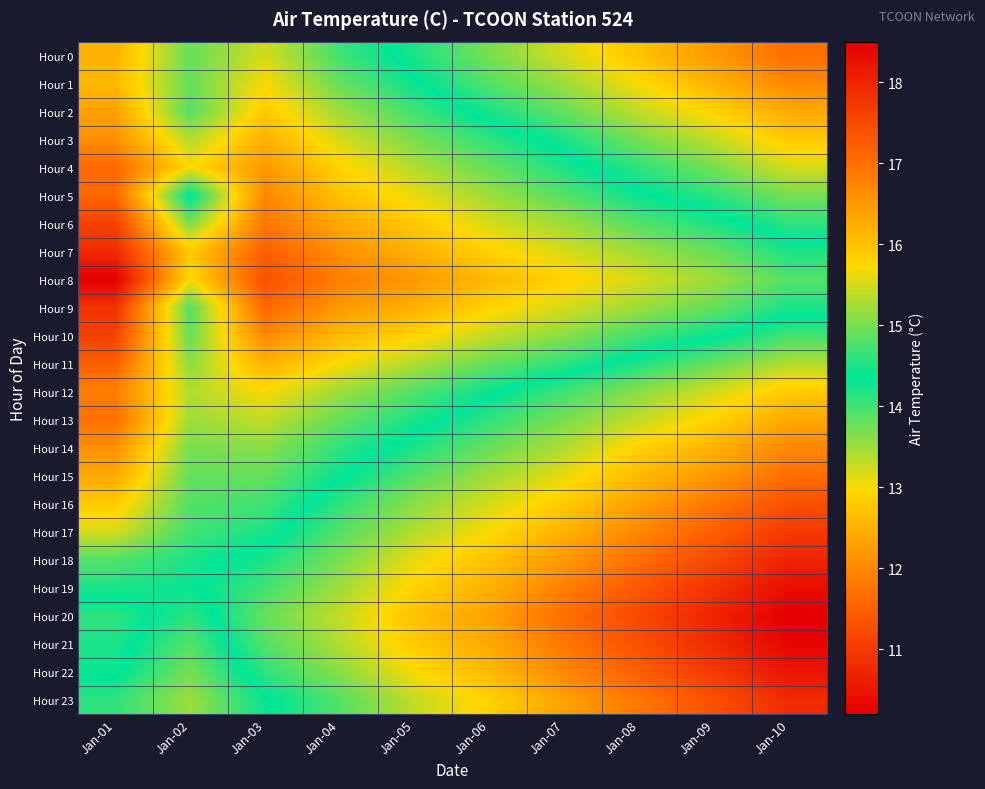

Reading right to left, transcribe all the data shown in this chart.

Hour 0: Jan-10=17.0	Jan-09=16.5	Jan-08=16.0	Jan-07=15.5	Jan-06=15.0	Jan-05=14.5	Jan-04=14.0	Jan-03=13.2	Jan-02=13.8	Jan-01=12.5
Hour 1: Jan-10=16.7	Jan-09=16.2	Jan-08=15.7	Jan-07=15.2	Jan-06=14.8	Jan-05=14.3	Jan-04=13.8	Jan-03=13.0	Jan-02=13.8	Jan-01=12.6
Hour 2: Jan-10=16.3	Jan-09=15.8	Jan-08=15.4	Jan-07=14.9	Jan-06=14.5	Jan-05=14.0	Jan-04=13.5	Jan-03=12.8	Jan-02=13.9	Jan-01=12.3
Hour 3: Jan-10=15.9	Jan-09=15.4	Jan-08=15.0	Jan-07=14.5	Jan-06=14.1	Jan-05=13.7	Jan-04=13.2	Jan-03=12.5	Jan-02=13.4	Jan-01=12.1
Hour 4: Jan-10=15.5	Jan-09=15.0	Jan-08=14.6	Jan-07=14.2	Jan-06=13.8	Jan-05=13.4	Jan-04=12.9	Jan-03=12.2	Jan-02=13.0	Jan-01=11.6
Hour 5: Jan-10=15.0	Jan-09=14.6	Jan-08=14.3	Jan-07=13.9	Jan-06=13.5	Jan-05=13.1	Jan-04=12.7	Jan-03=12.0	Jan-02=14.4	Jan-01=11.6
Hour 6: Jan-10=14.6	Jan-09=14.2	Jan-08=13.9	Jan-07=13.5	Jan-06=13.2	Jan-05=12.8	Jan-04=12.4	Jan-03=11.8	Jan-02=13.7	Jan-01=11.1
Hour 7: Jan-10=14.2	Jan-09=13.8	Jan-08=13.5	Jan-07=13.2	Jan-06=12.9	Jan-05=12.5	Jan-04=12.1	Jan-03=11.5	Jan-02=12.8	Jan-01=10.8
Hour 8: Jan-10=13.9	Jan-09=13.5	Jan-08=13.2	Jan-07=12.9	Jan-06=12.6	Jan-05=12.2	Jan-04=11.9	Jan-03=11.3	Jan-02=13.0	Jan-01=10.2
Hour 9: Jan-10=14.2	Jan-09=13.8	Jan-08=13.5	Jan-07=13.2	Jan-06=12.9	Jan-05=12.5	Jan-04=12.2	Jan-03=11.6	Jan-02=13.9	Jan-01=10.9
Hour 10: Jan-10=14.7	Jan-09=14.3	Jan-08=14.0	Jan-07=13.6	Jan-06=13.3	Jan-05=12.9	Jan-04=12.6	Jan-03=12.0	Jan-02=13.8	Jan-01=11.1
Hour 11: Jan-10=15.3	Jan-09=14.9	Jan-08=14.5	Jan-07=14.1	Jan-06=13.8	Jan-05=13.4	Jan-04=13.0	Jan-03=12.5	Jan-02=13.6	Jan-01=11.5
Hour 12: Jan-10=15.9	Jan-09=15.5	Jan-08=15.1	Jan-07=14.7	Jan-06=14.3	Jan-05=13.9	Jan-04=13.5	Jan-03=13.0	Jan-02=13.4	Jan-01=11.9
Hour 13: Jan-10=16.3	Jan-09=15.8	Jan-08=15.4	Jan-07=15.0	Jan-06=14.6	Jan-05=14.2	Jan-04=13.8	Jan-03=13.3	Jan-02=13.5	Jan-01=11.7
Hour 14: Jan-10=16.7	Jan-09=16.2	Jan-08=15.8	Jan-07=15.3	Jan-06=14.9	Jan-05=14.5	Jan-04=14.1	Jan-03=13.6	Jan-02=13.7	Jan-01=12.1
Hour 15: Jan-10=17.0	Jan-09=16.5	Jan-08=16.1	Jan-07=15.6	Jan-06=15.2	Jan-05=14.8	Jan-04=14.3	Jan-03=13.8	Jan-02=13.8	Jan-01=12.4
Hour 16: Jan-10=17.4	Jan-09=16.9	Jan-08=16.4	Jan-07=15.9	Jan-06=15.5	Jan-05=15.1	Jan-04=14.6	Jan-03=14.0	Jan-02=13.9	Jan-01=12.8
Hour 17: Jan-10=17.7	Jan-09=17.2	Jan-08=16.7	Jan-07=16.2	Jan-06=15.7	Jan-05=15.3	Jan-04=14.8	Jan-03=14.2	Jan-02=14.0	Jan-01=13.2
Hour 18: Jan-10=18.0	Jan-09=17.5	Jan-08=17.0	Jan-07=16.5	Jan-06=16.0	Jan-05=15.6	Jan-04=15.0	Jan-03=14.5	Jan-02=14.2	Jan-01=13.9
Hour 19: Jan-10=18.3	Jan-09=17.8	Jan-08=17.3	Jan-07=16.8	Jan-06=16.2	Jan-05=15.8	Jan-04=15.2	Jan-03=14.7	Jan-02=14.3	Jan-01=14.2
Hour 20: Jan-10=18.5	Jan-09=18.0	Jan-08=17.5	Jan-07=17.0	Jan-06=16.4	Jan-05=16.0	Jan-04=15.4	Jan-03=14.9	Jan-02=14.1	Jan-01=14.6
Hour 21: Jan-10=18.4	Jan-09=17.9	Jan-08=17.4	Jan-07=16.9	Jan-06=16.3	Jan-05=15.9	Jan-04=15.3	Jan-03=14.8	Jan-02=13.9	Jan-01=14.5
Hour 22: Jan-10=18.2	Jan-09=17.7	Jan-08=17.2	Jan-07=16.7	Jan-06=16.1	Jan-05=15.7	Jan-04=15.1	Jan-03=14.6	Jan-02=13.7	Jan-01=14.4
Hour 23: Jan-10=17.9	Jan-09=17.4	Jan-08=16.9	Jan-07=16.4	Jan-06=15.8	Jan-05=15.4	Jan-04=14.8	Jan-03=14.3	Jan-02=13.5	Jan-01=14.1